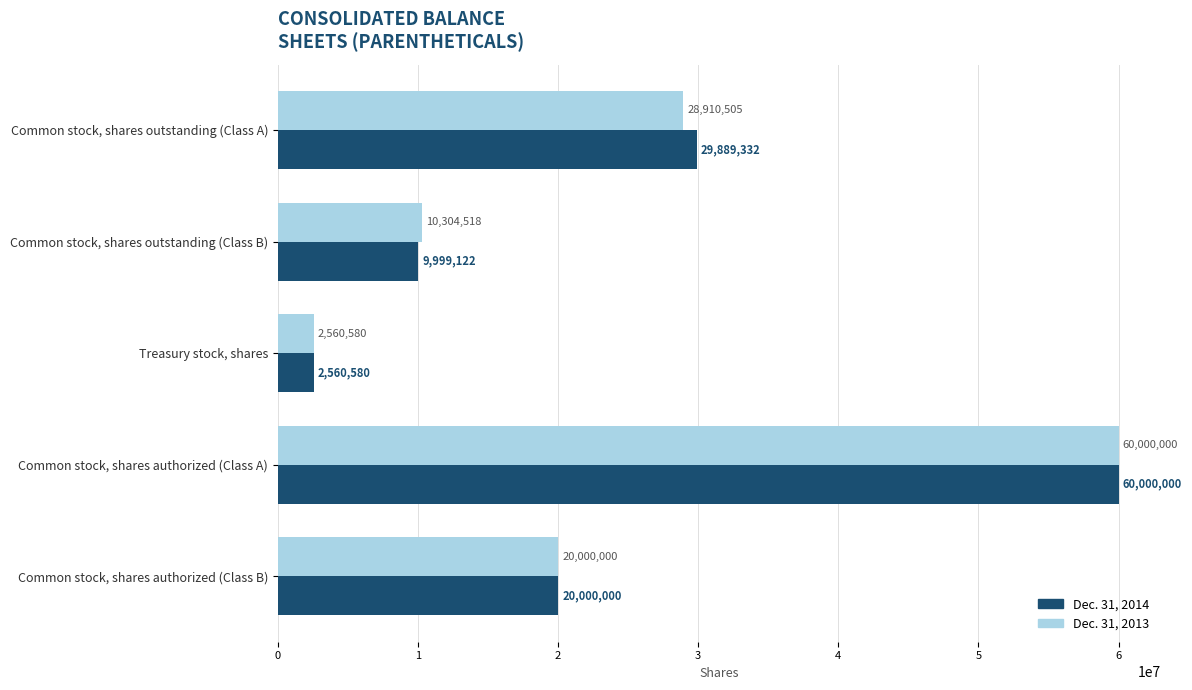

The Dec. 31, 2014 series shows 60000000 at Common stock, shares authorized (Class A). True or false?

True